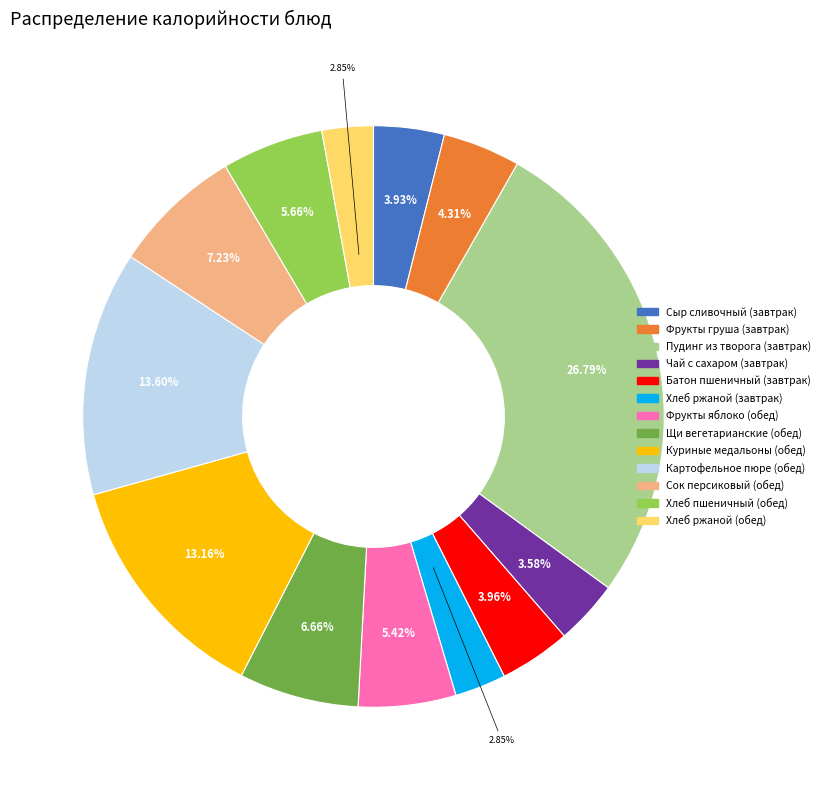

Approximately how many times larger is the value at Хлеб ржаной (обед) compared to Картофельное пюре (обед)?

0.2